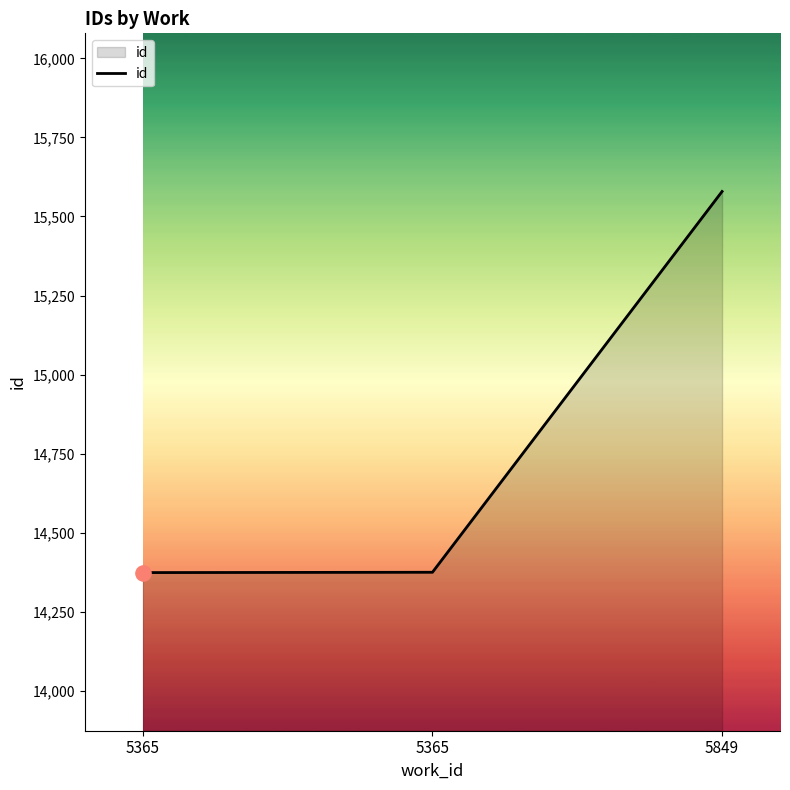

Is this an area chart (filled region under the line)?

Yes